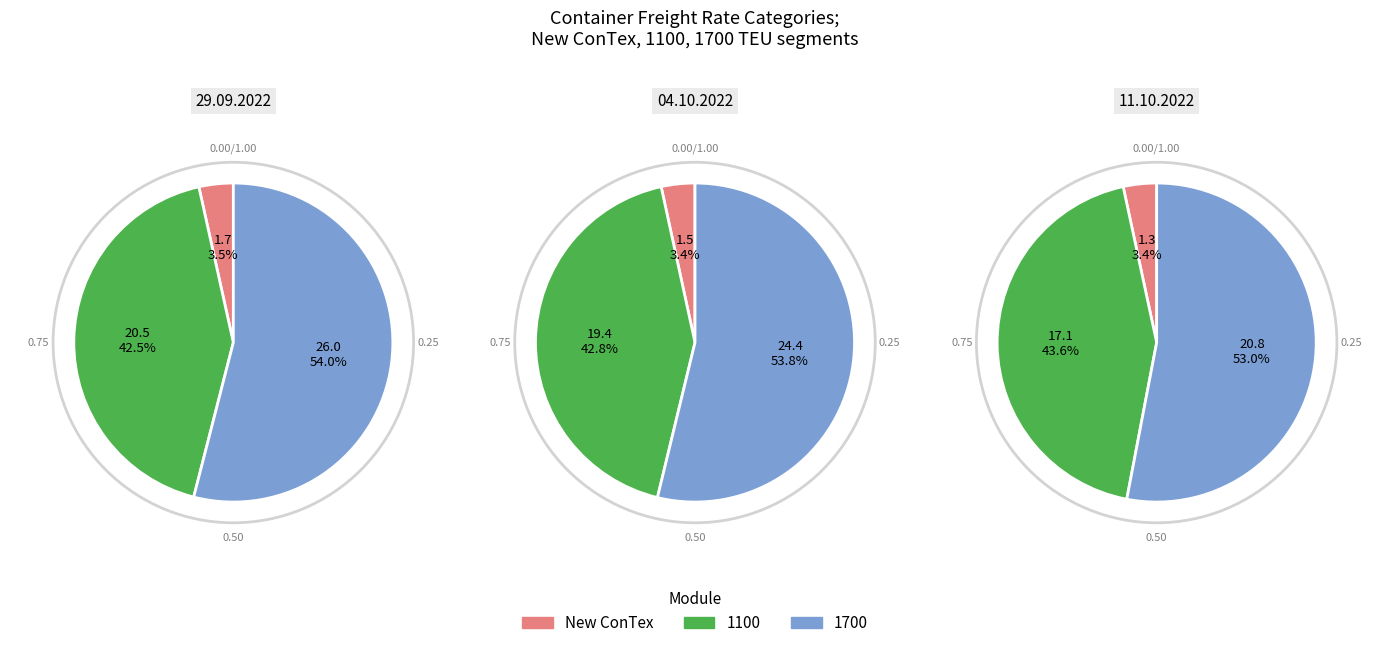

Rank the series by their maximum value, from highest to lowest.

1700, 1100, New ConTex